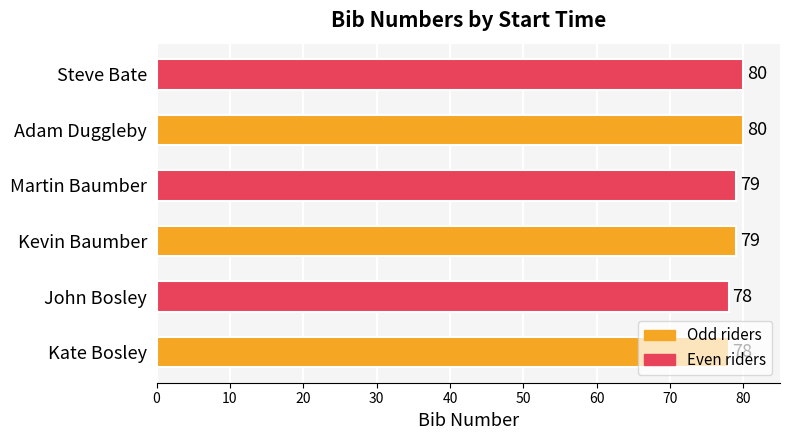

How many bars are there in total?

6